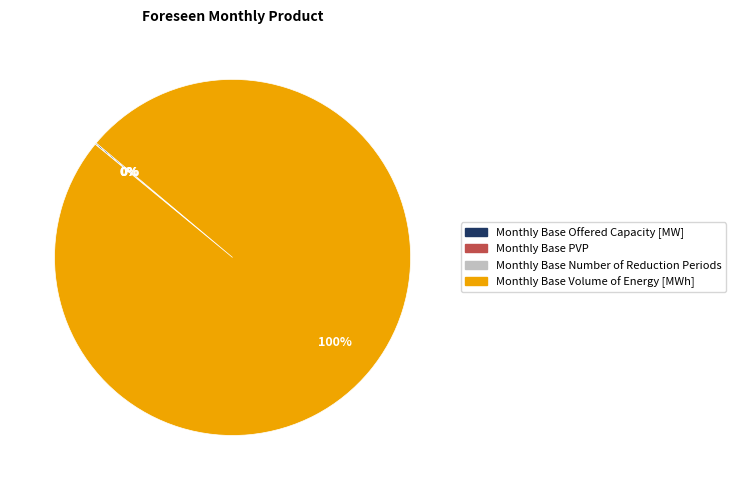

Does any single category account for the majority?

Yes